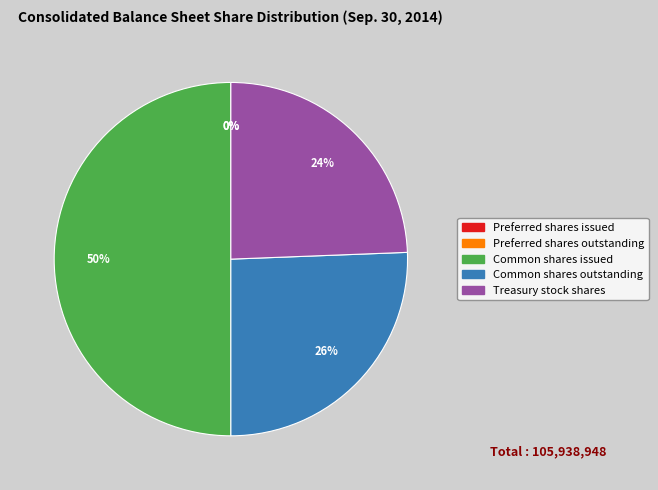

What is the largest slice in the pie chart?

Common shares issued